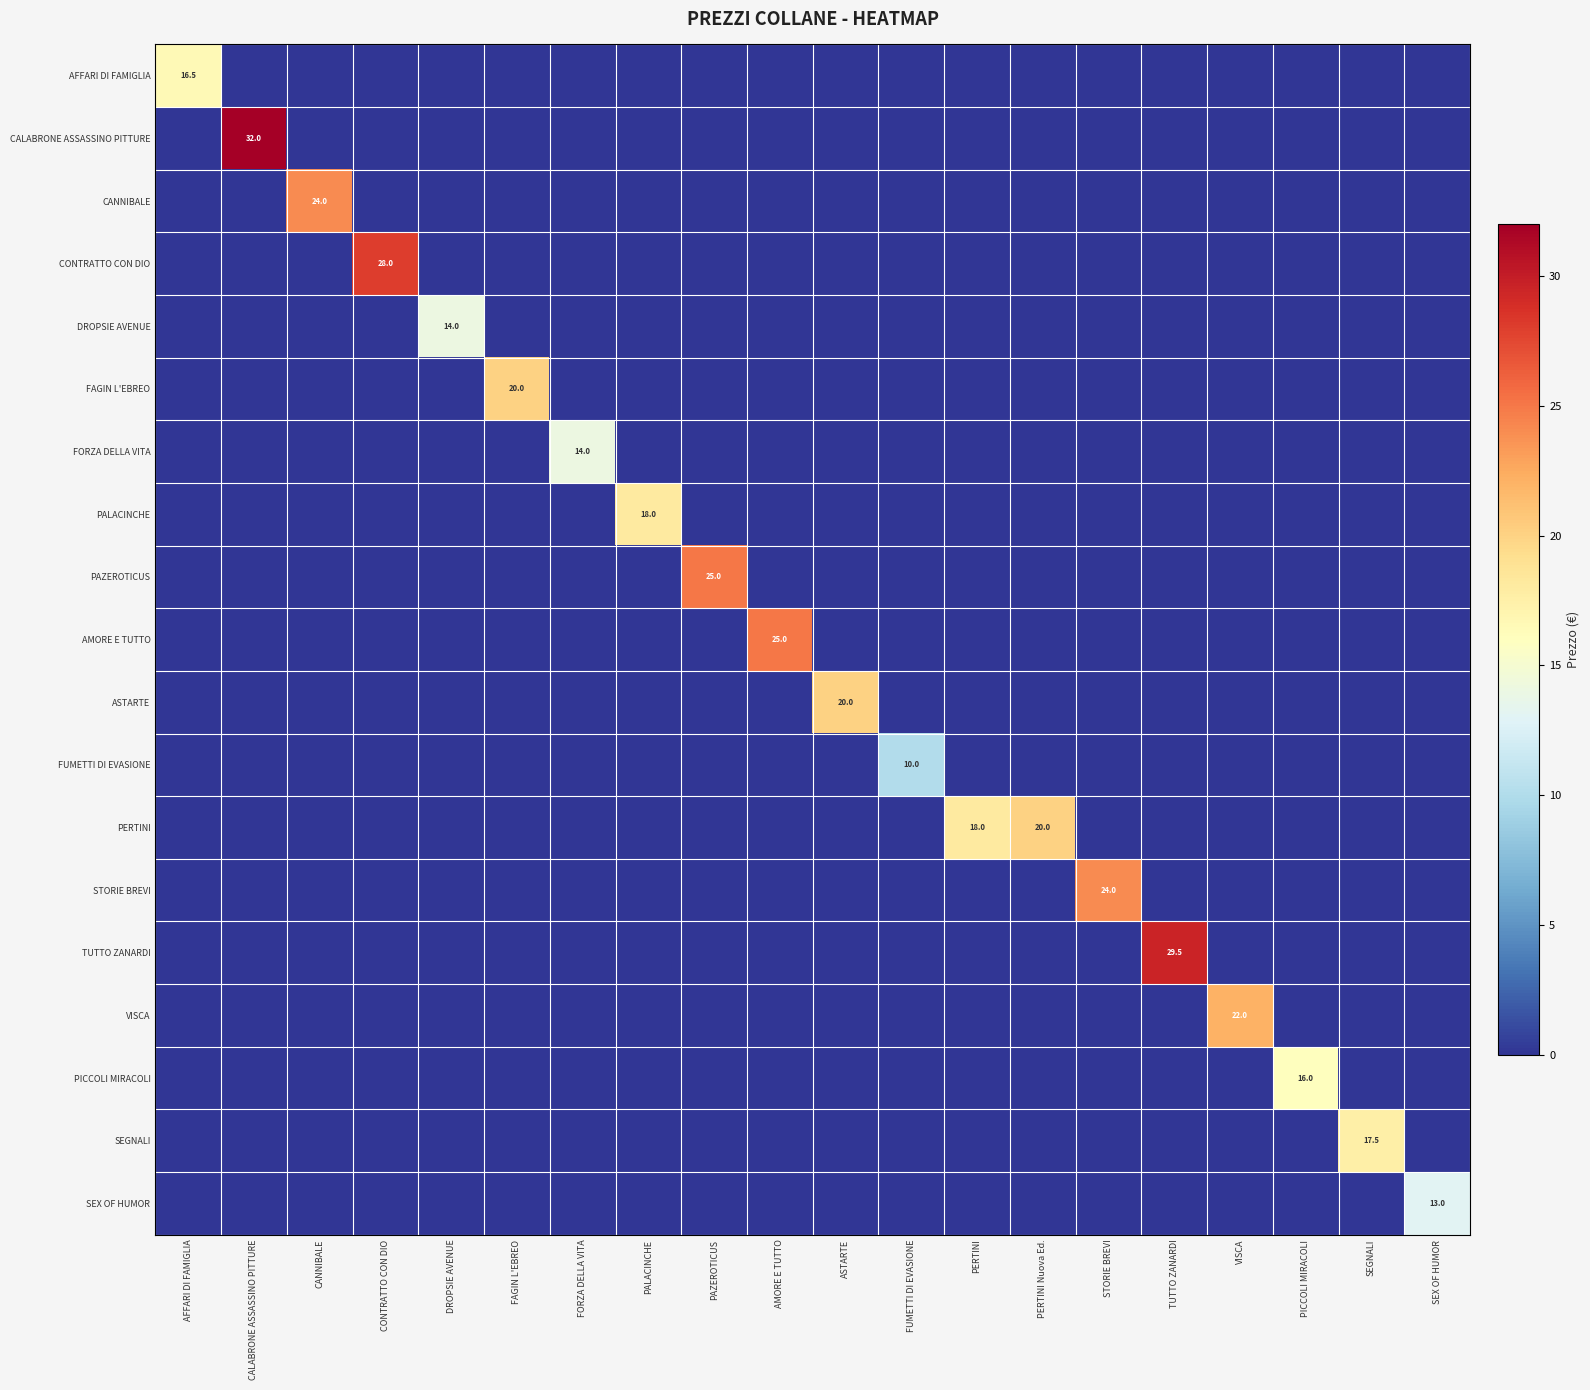

How many positive values does the FUMETTI DI EVASIONE series have?

1